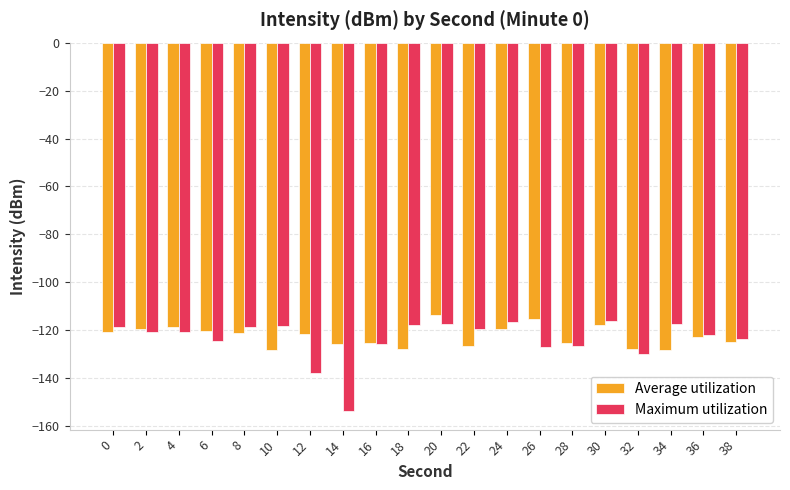

Are the bars horizontal?

No